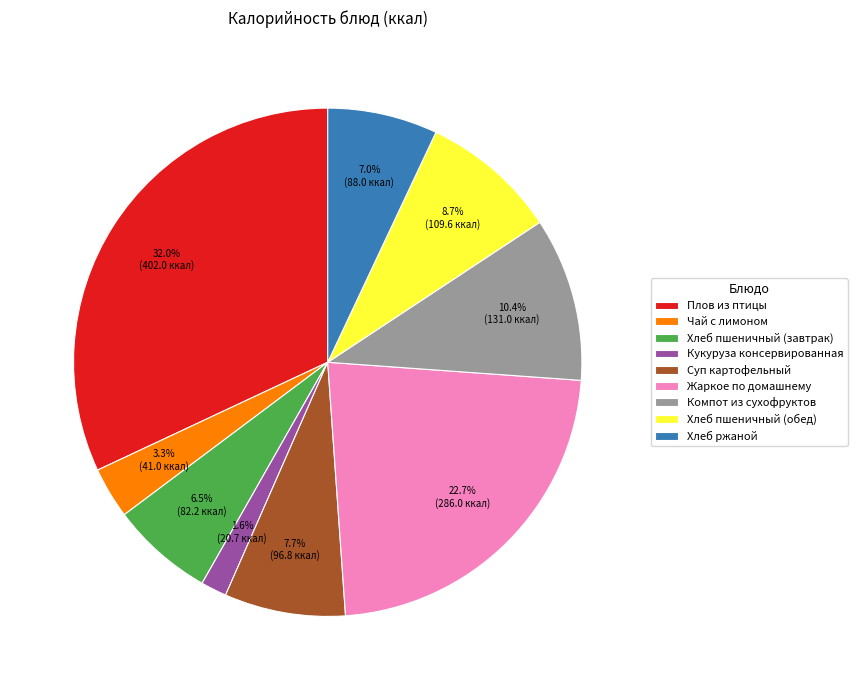

Combined, what portion of the pie is Хлеб пшеничный (завтрак) and Суп картофельный?

14.2%